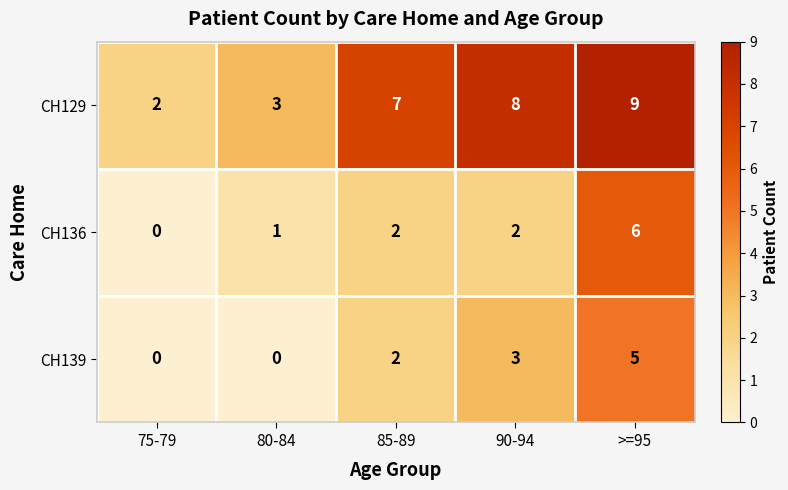

Rank the series at >=95 from highest to lowest value.

CH129, CH136, CH139